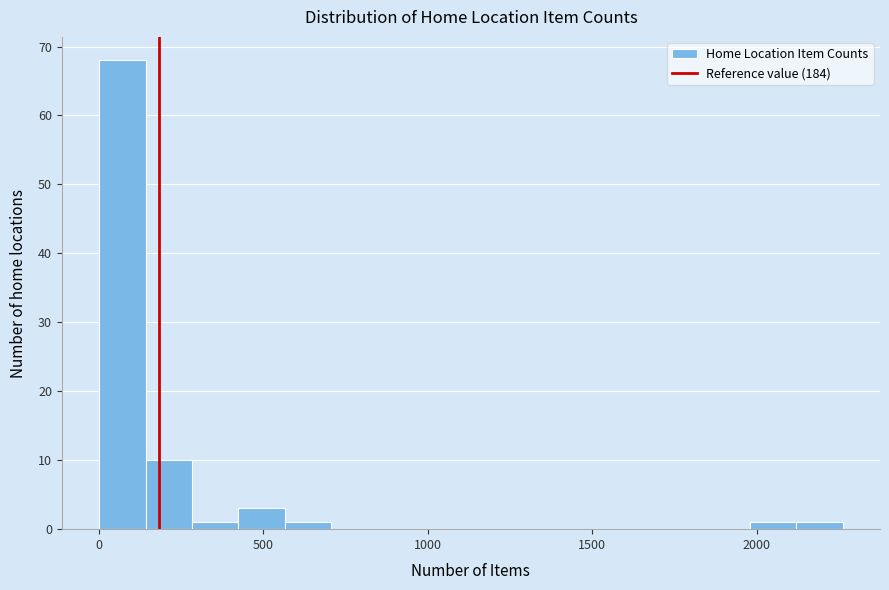

Read against the x-axis, roughly where is the centre of the tallest bar?

50